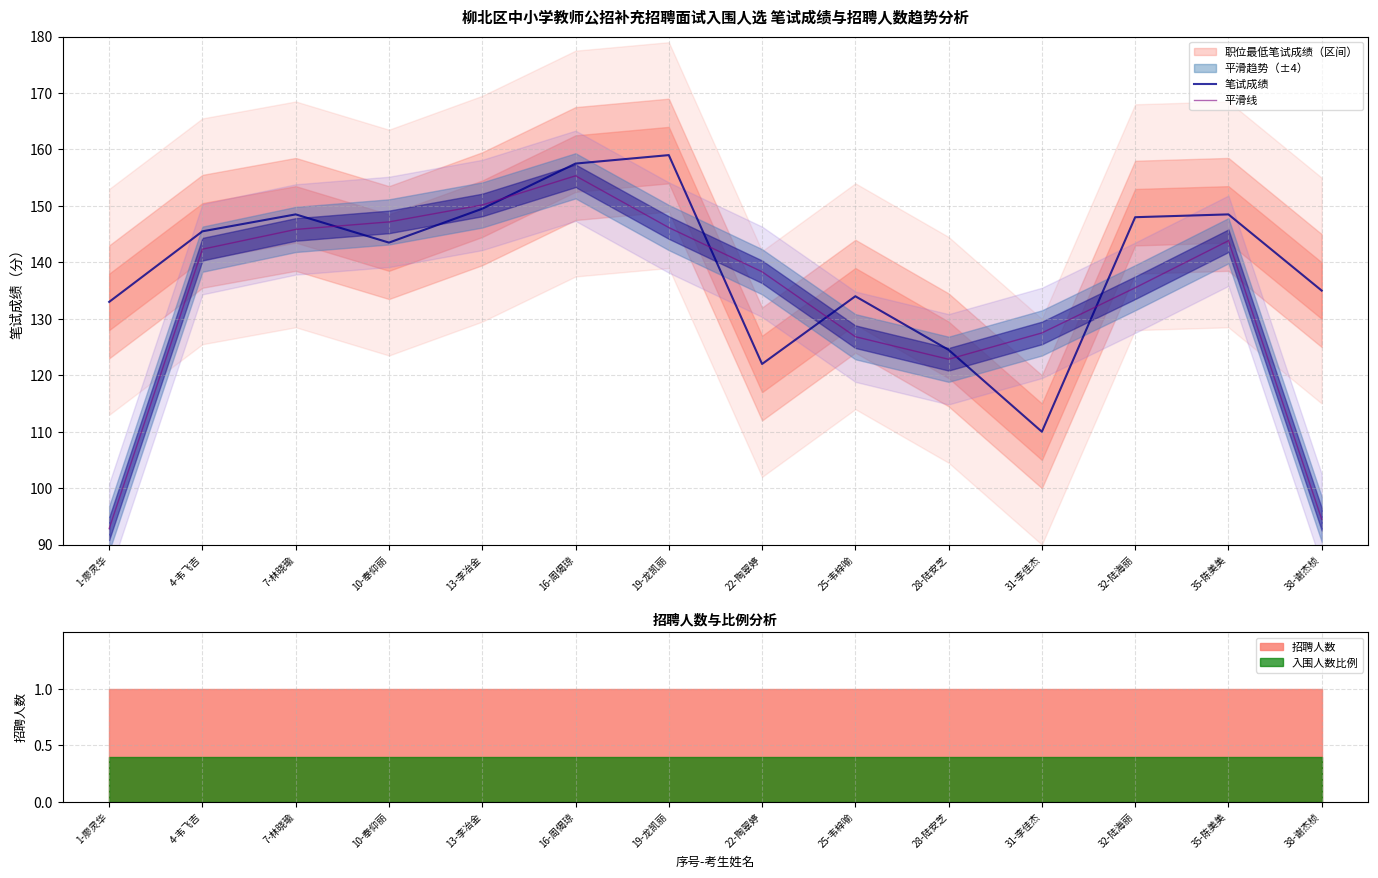

What is the label of the 1st point from the right?

38-谢杰桢